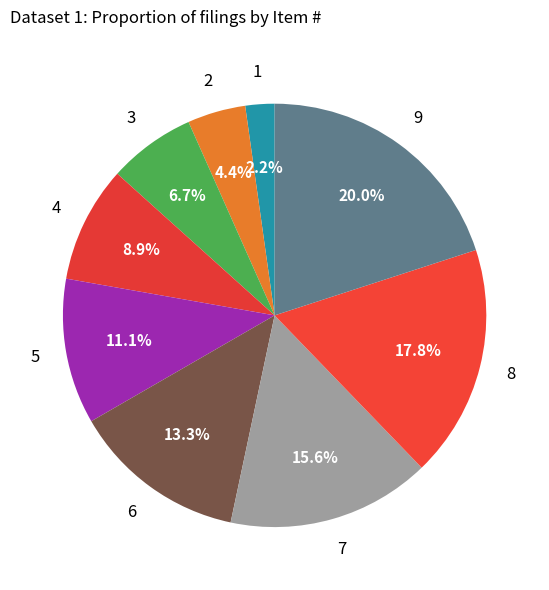

How many slices are in this pie chart?

9